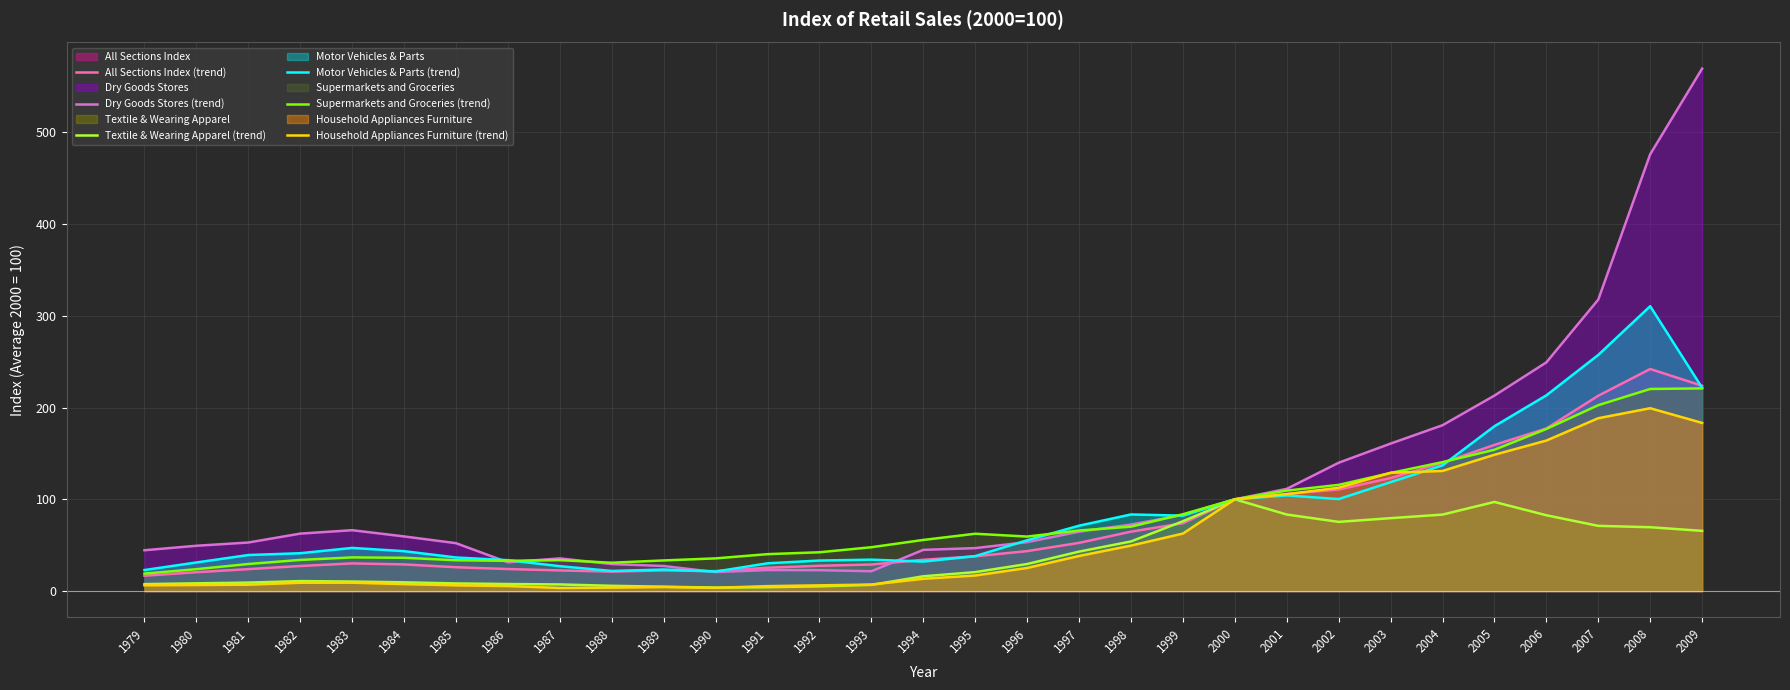

Reading left to right, what are all the values shown in this chart?

All Sections Index (trend): 16.8	20.6	23.9	27.4	30.2	29.1	26.0	24.0	22.6	21.2	22.5	21.8	25.5	27.6	29.0	34.1	37.9	43.6	52.6	64.8	74.0	100.0	105.8	110.7	123.1	139.7	159.3	177.2	212.8	242.0	223.7
Dry Goods Stores (trend): 44.5	49.4	52.9	62.6	66.3	59.6	52.2	31.4	35.6	29.5	27.4	20.7	22.9	22.8	21.6	44.9	46.8	53.4	64.8	72.5	83.0	100.0	111.4	139.8	160.7	180.7	213.0	249.2	317.6	475.9	569.2
Textile & Wearing Apparel (trend): 7.6	8.5	9.3	10.9	10.4	9.6	8.4	7.7	7.3	5.8	4.8	3.8	4.2	5.2	6.8	16.1	20.7	29.5	43.0	54.1	76.1	100.0	83.4	75.4	79.5	83.3	97.2	82.6	71.1	69.6	65.6
Motor Vehicles & Parts (trend): 23.0	31.2	39.3	41.3	47.0	43.5	36.6	33.7	27.1	21.9	23.5	21.3	30.3	33.3	34.3	32.2	38.1	55.4	71.3	83.5	82.2	100.0	104.3	100.3	118.7	137.0	179.6	213.2	257.3	310.4	221.5
Supermarkets and Groceries (trend): 19.1	23.9	29.5	34.0	36.7	36.3	33.6	33.0	33.7	30.9	33.4	35.7	40.3	42.3	47.8	55.8	62.5	59.4	66.0	70.2	83.7	100.0	109.5	115.8	128.7	140.5	154.0	176.6	202.6	220.2	220.8
Household Appliances Furniture (trend): 6.3	6.6	7.0	9.1	9.2	7.6	6.3	5.5	3.4	3.8	4.5	3.6	5.4	6.3	7.1	13.4	17.0	25.2	38.3	49.6	62.7	100.0	105.7	112.6	128.9	130.9	148.6	164.0	188.3	199.2	183.2